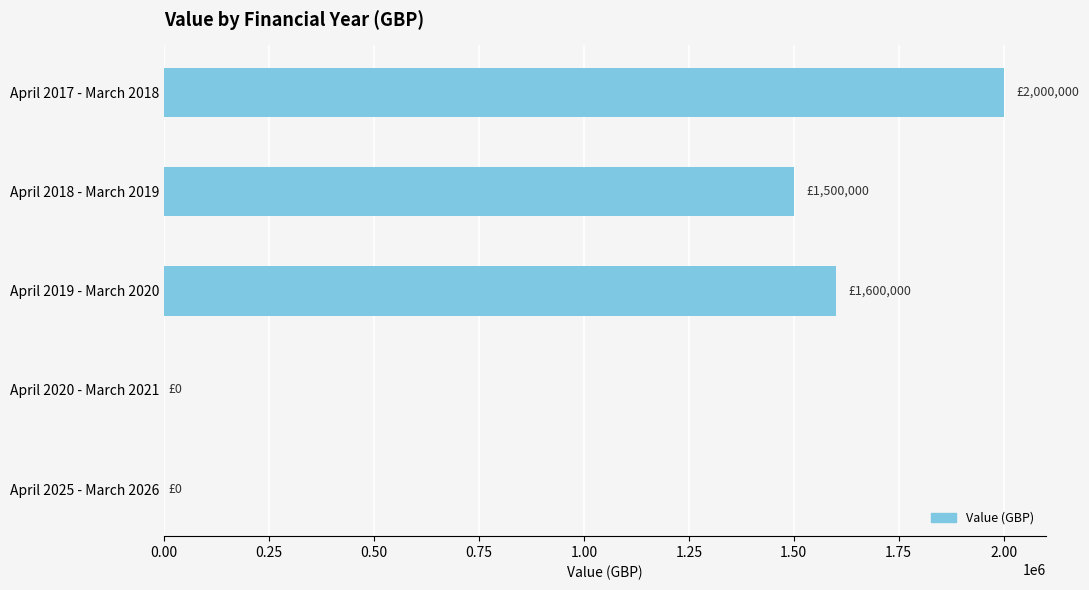

Between April 2017 - March 2018 and April 2019 - March 2020, which is larger?

April 2017 - March 2018